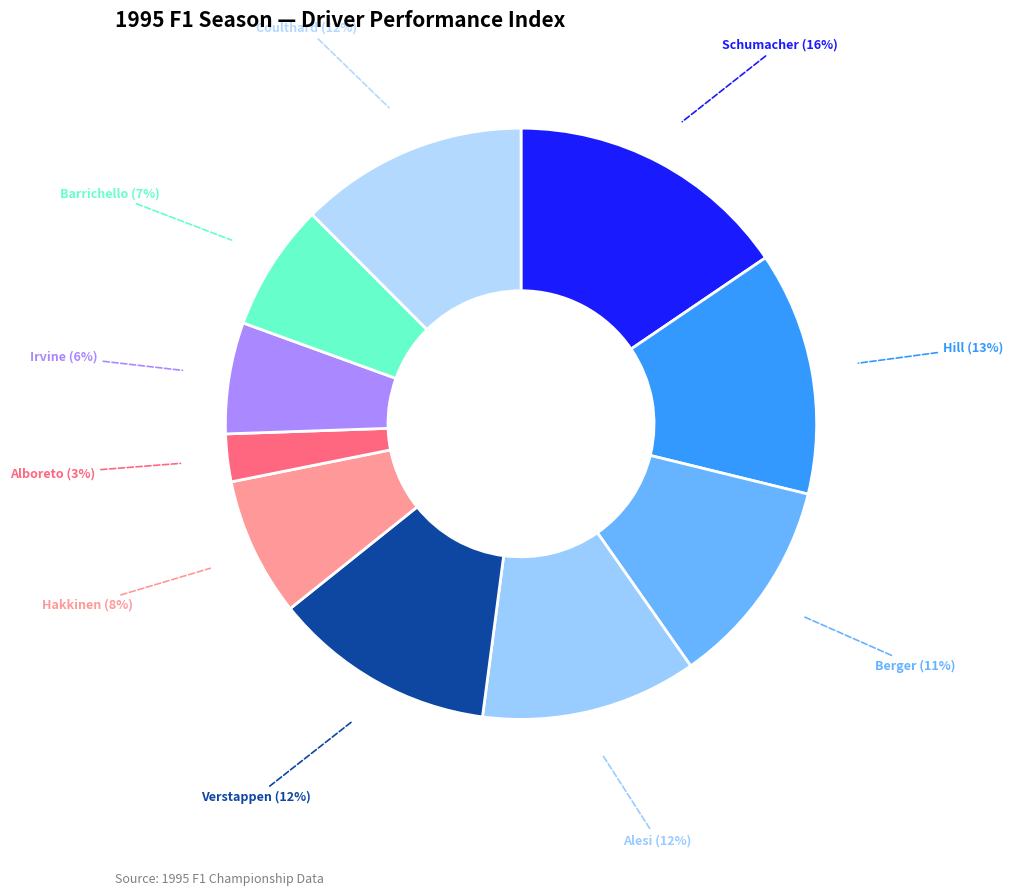

How many slices are in this pie chart?

10